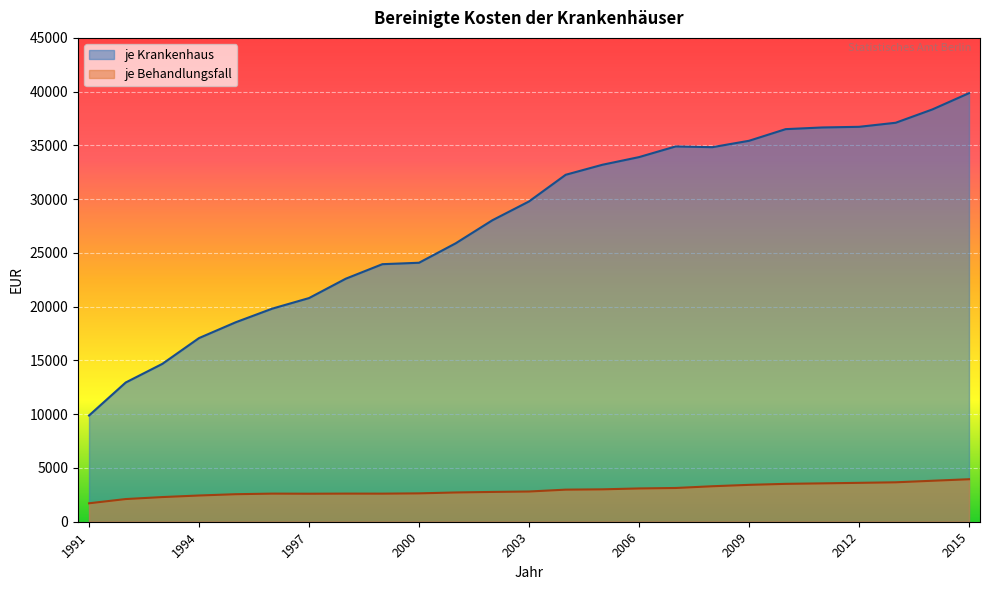

True or false: je Behandlungsfall and je Krankenhaus intersect in this chart.

False